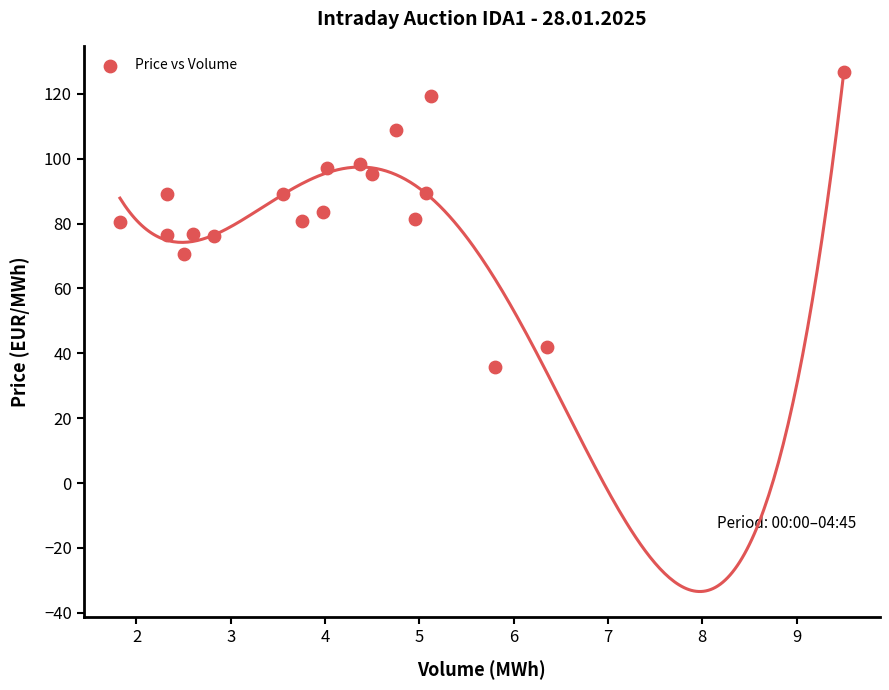

What is the range of Y values (max minus min)?

91.0